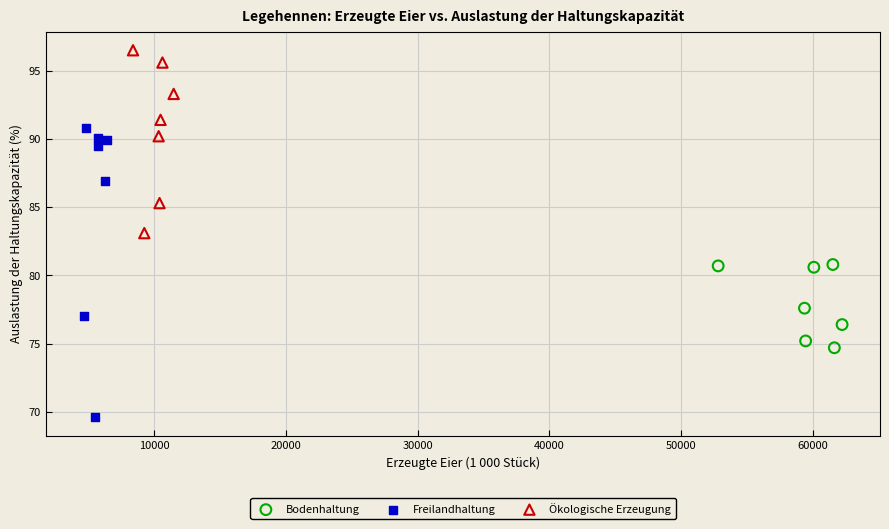

Which series has the largest Y range (max minus min)?

Freilandhaltung